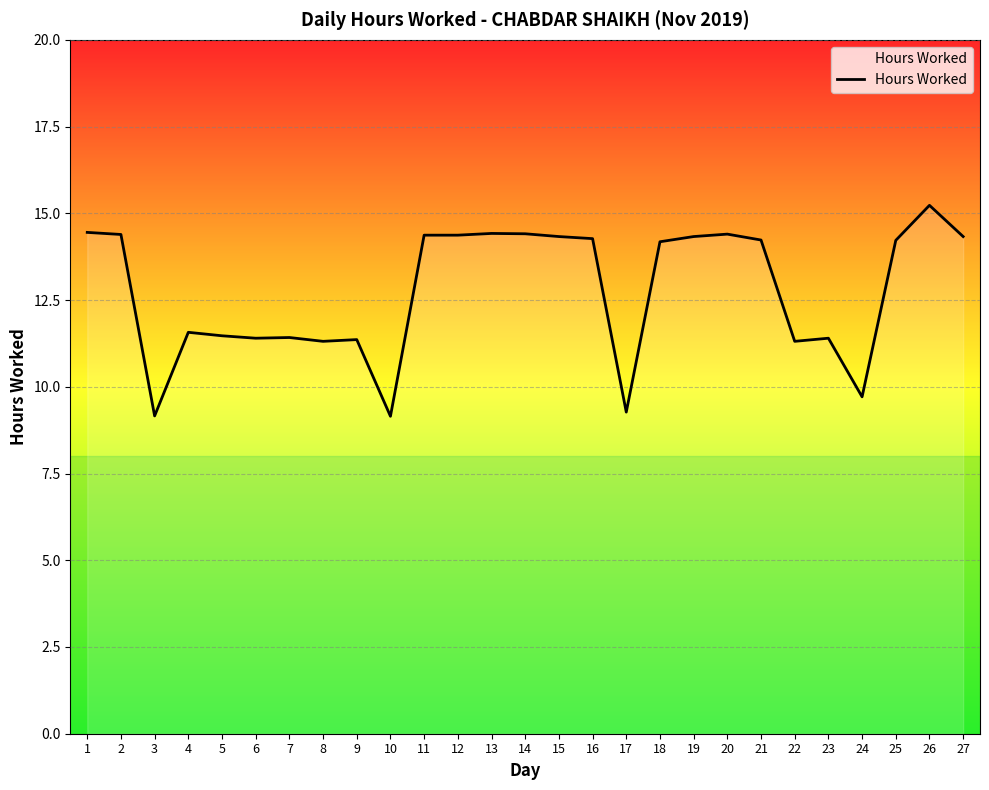

What is the difference between the maximum and minimum values?

6.1